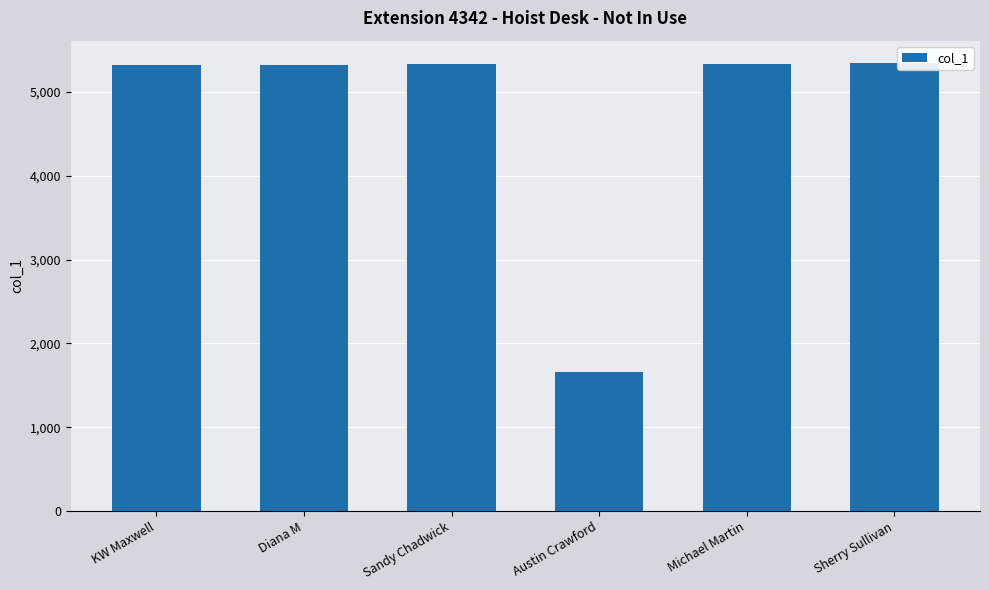

Is it true that the value at Sherry Sullivan is 5344?

True